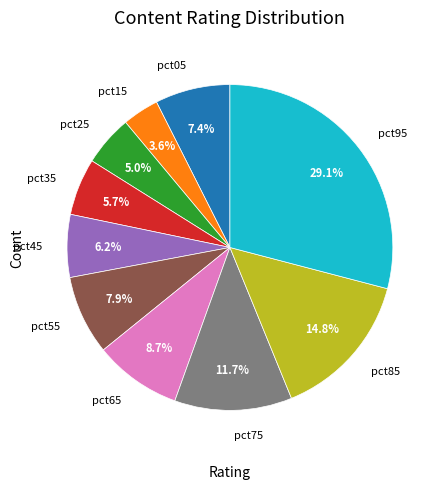

To the nearest percent, what is the combined percentage of pct75 and pct85?

26%